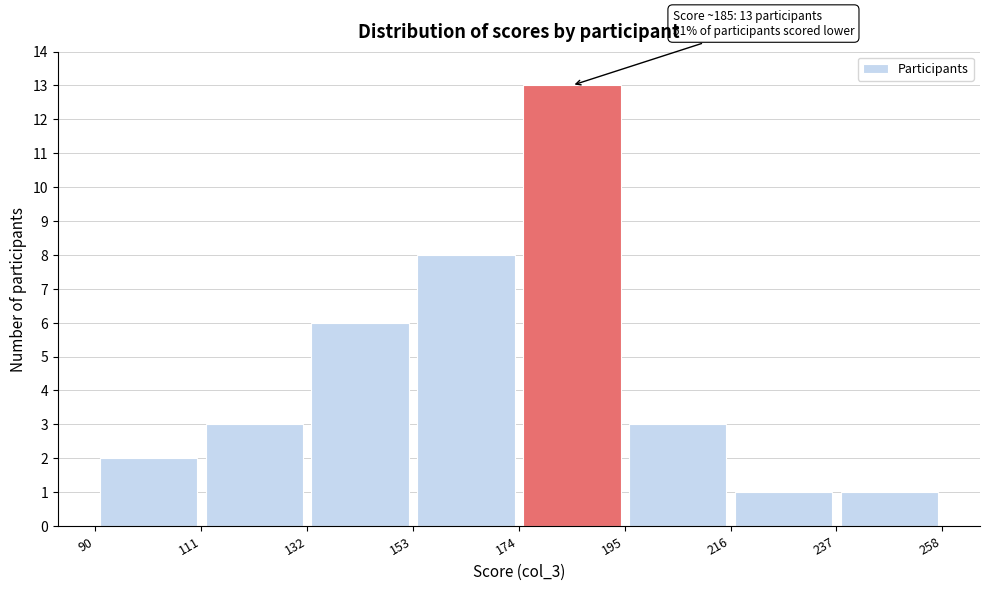

Which range on the x-axis has the tallest bar?

174 to 195